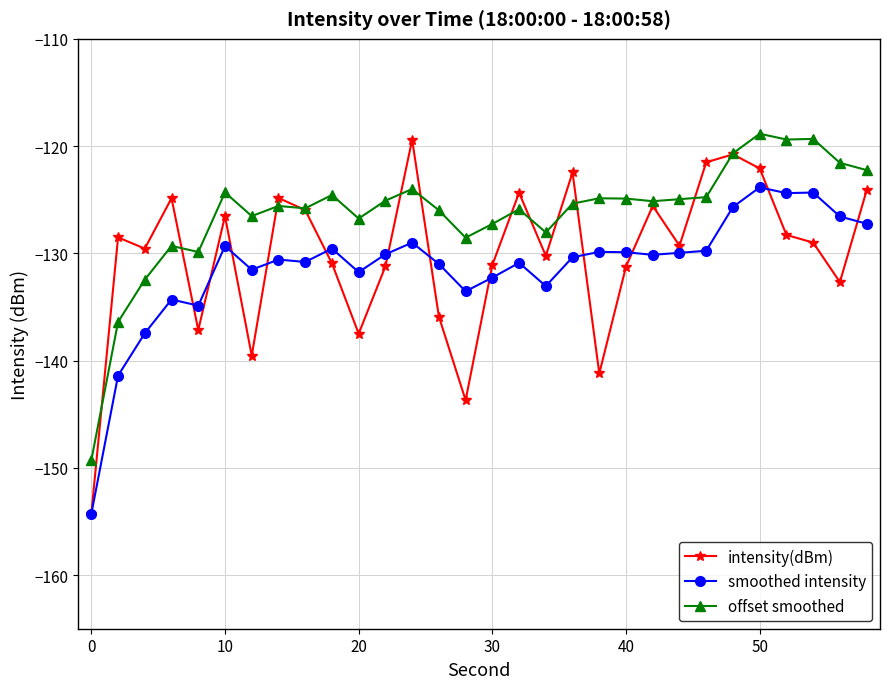

What is the average value of the smoothed intensity series?

-131.3